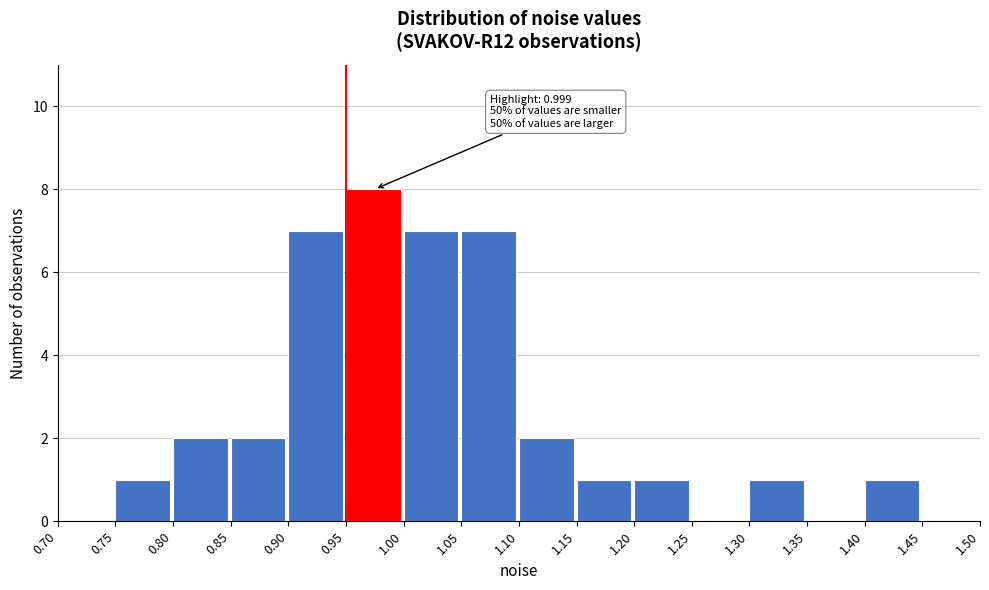

Over which range of the x-axis is the bar tallest?

0.95 to 1.00